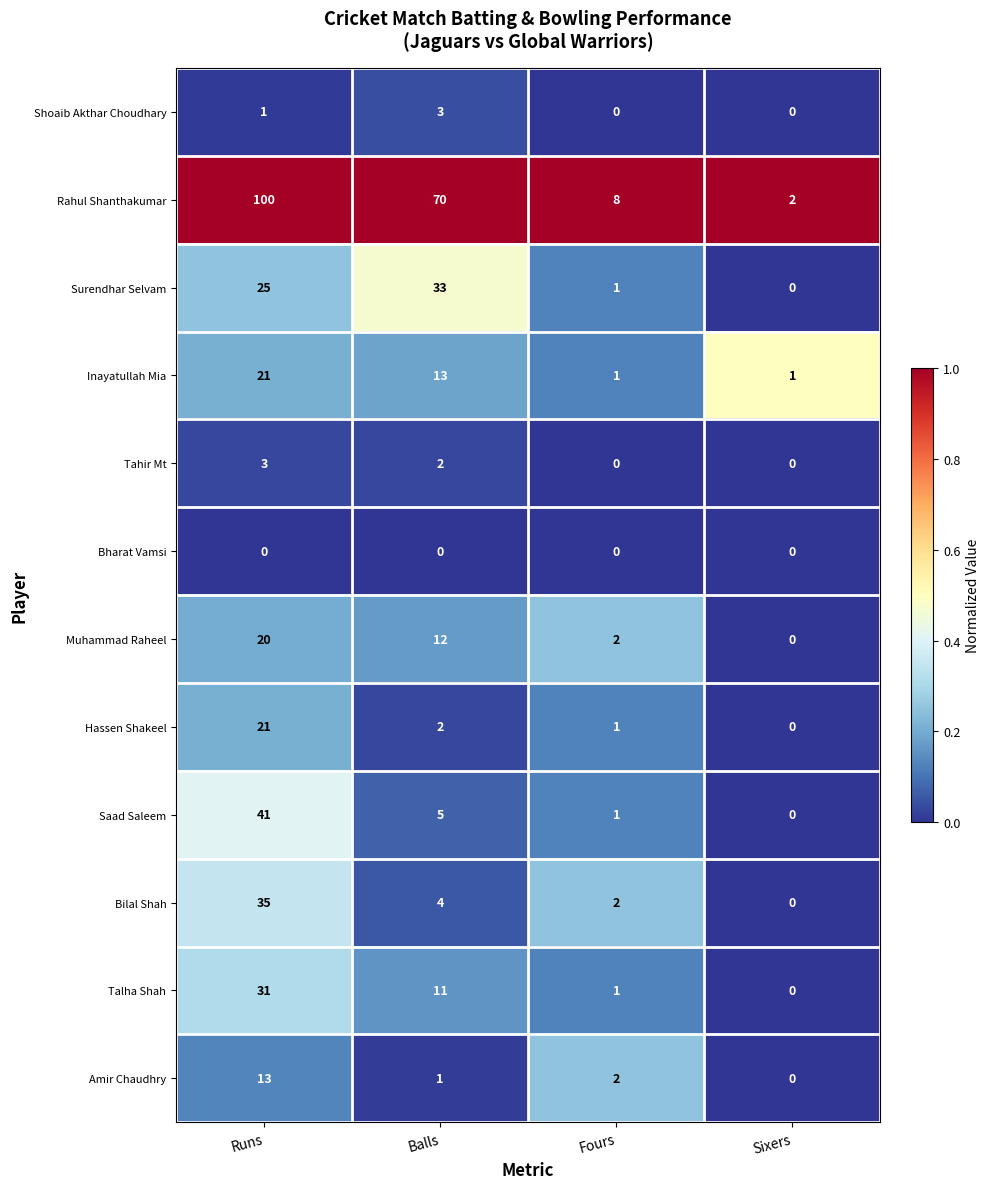

Is it true that Saad Saleem equals 59 at Runs?

False